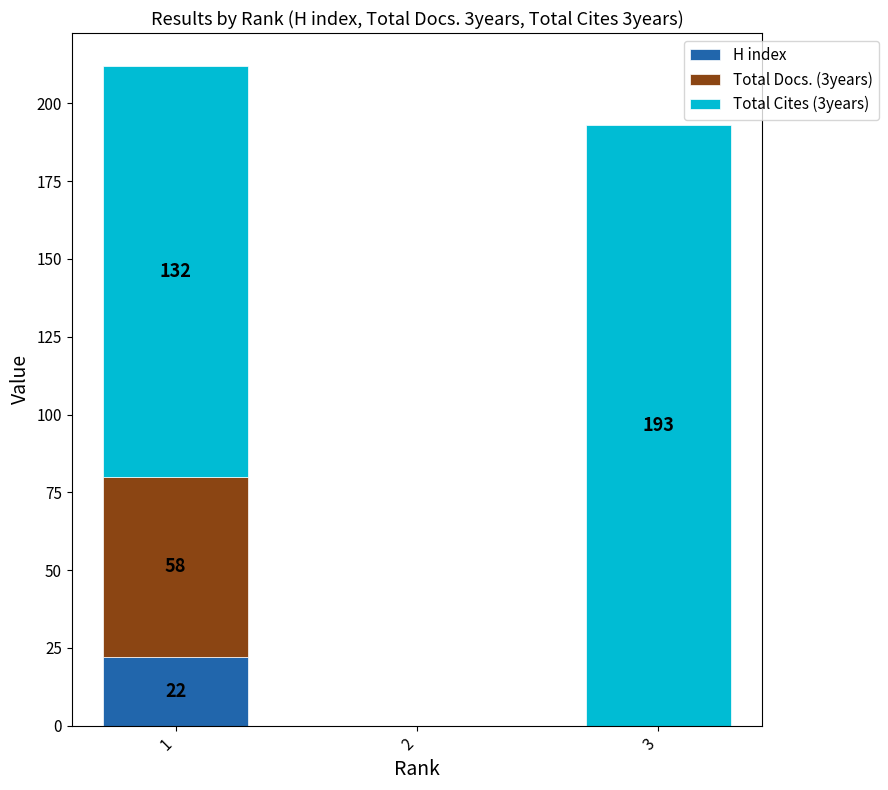

Reading left to right, list the values for the H index series.

1=22	2=0	3=0